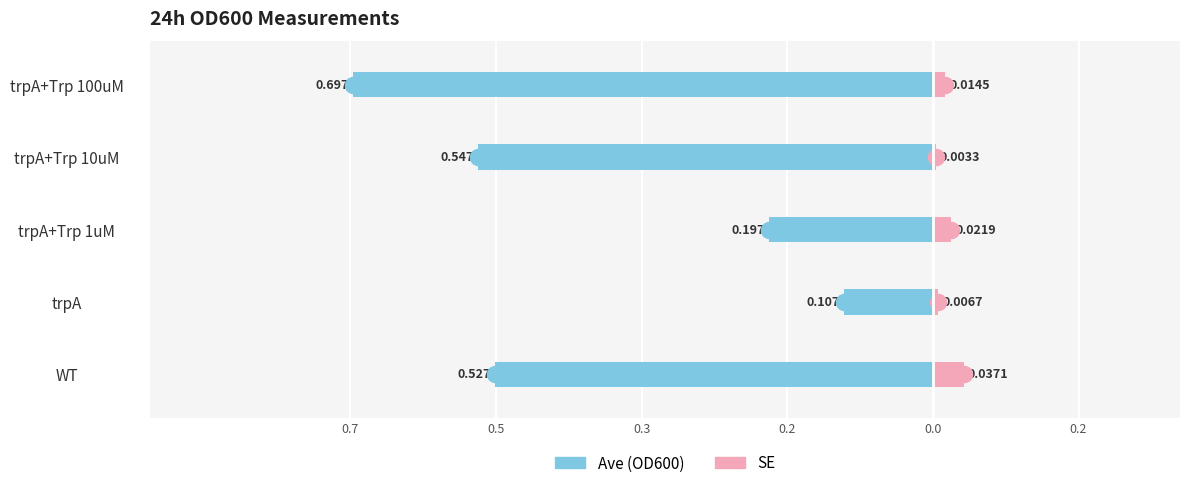

Which series changed the most between trpA and trpA+Trp 10uM?

Ave